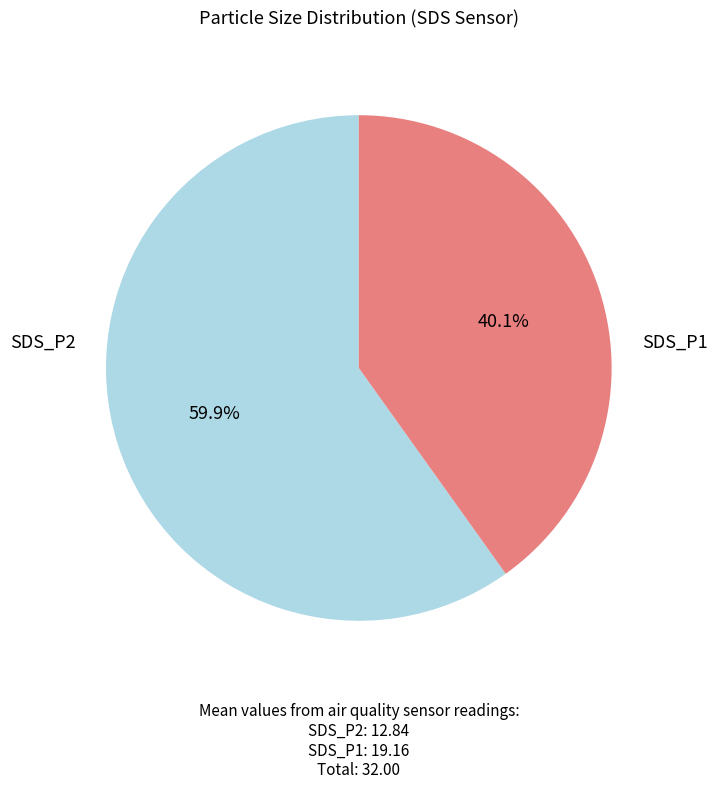

To the nearest percent, what is the average slice percentage?

50%